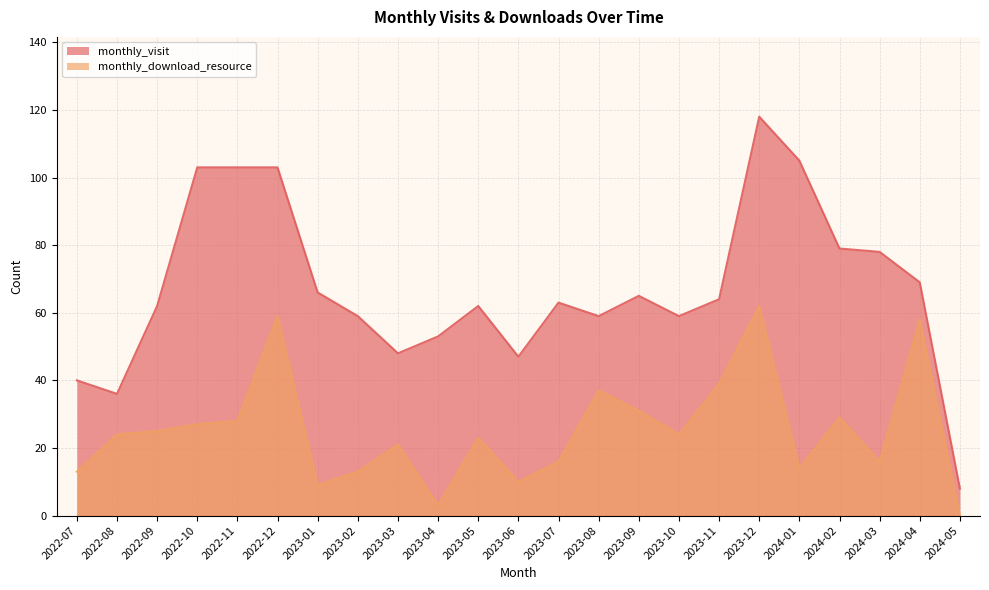

Is the value of monthly_download_resource at 2022-10 greater than the value of monthly_visit at 2024-01?

No